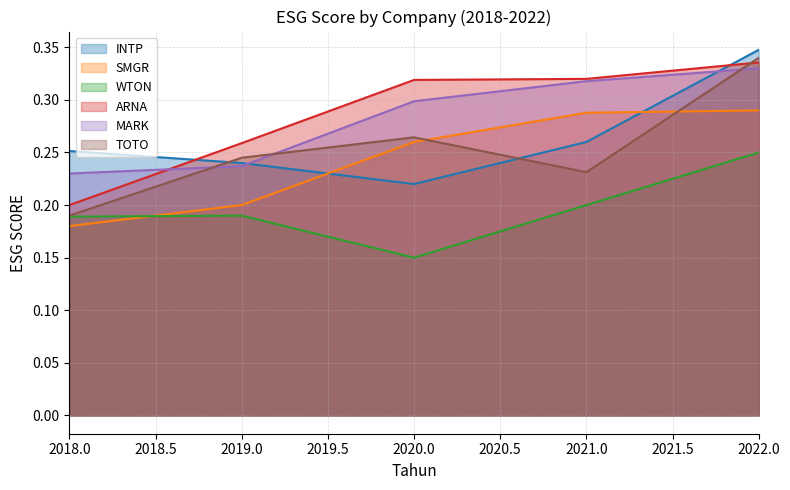

At which category does TOTO reach its first local valley?

2021.0